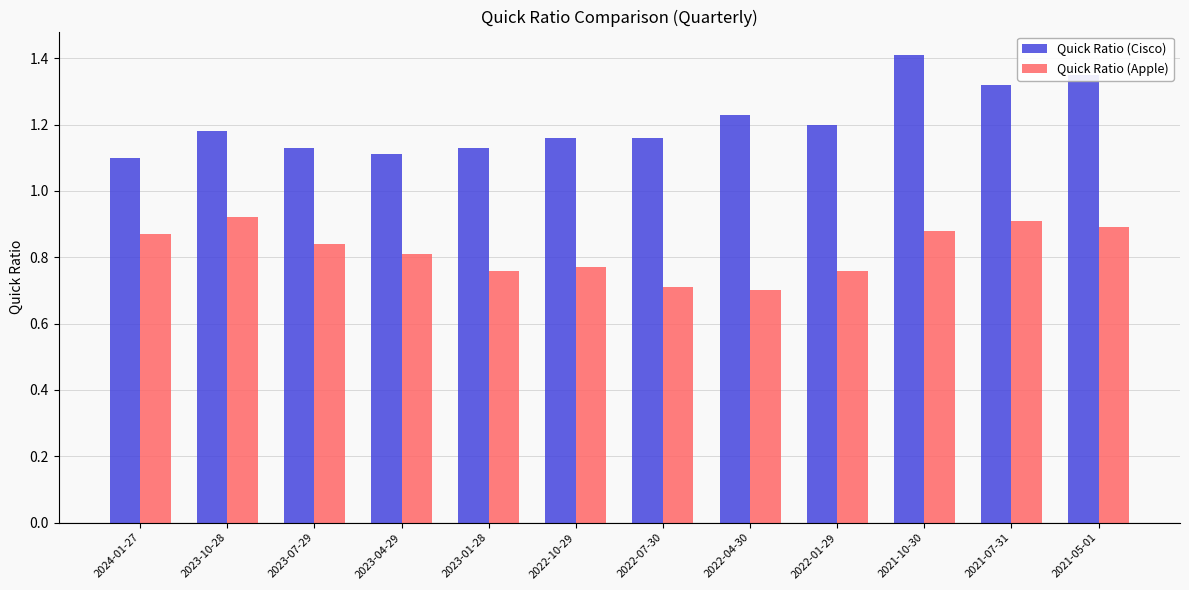

How many groups of bars are there?

12